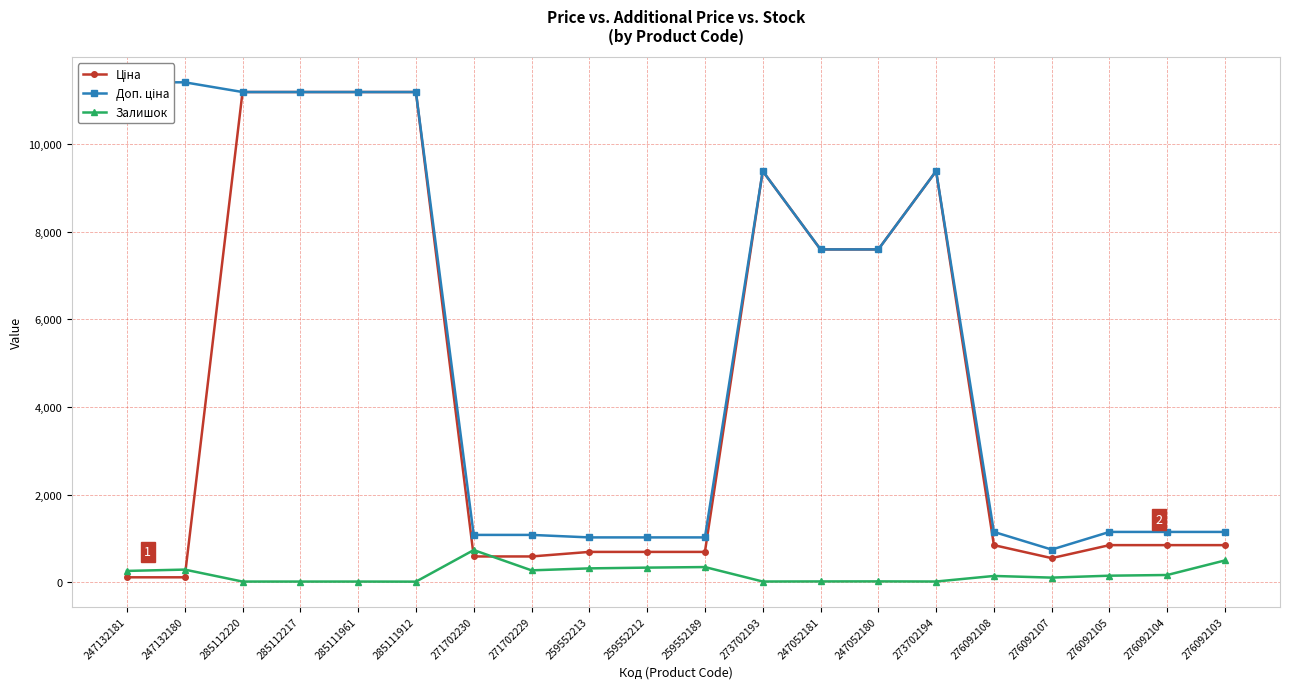

True or false: Доп. ціна has a value of 9384.0 at 273702194.

True